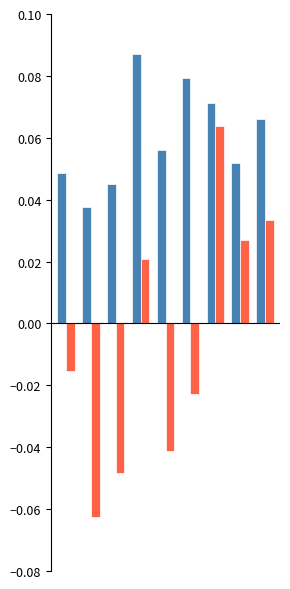

Reading left to right, extract all data points from this chart.

RFG: 0.0	0.0	0.0	0.1	0.1	0.1	0.1	0.1	0.1
SS: -0.0	-0.1	-0.0	0.0	-0.0	-0.0	0.1	0.0	0.0